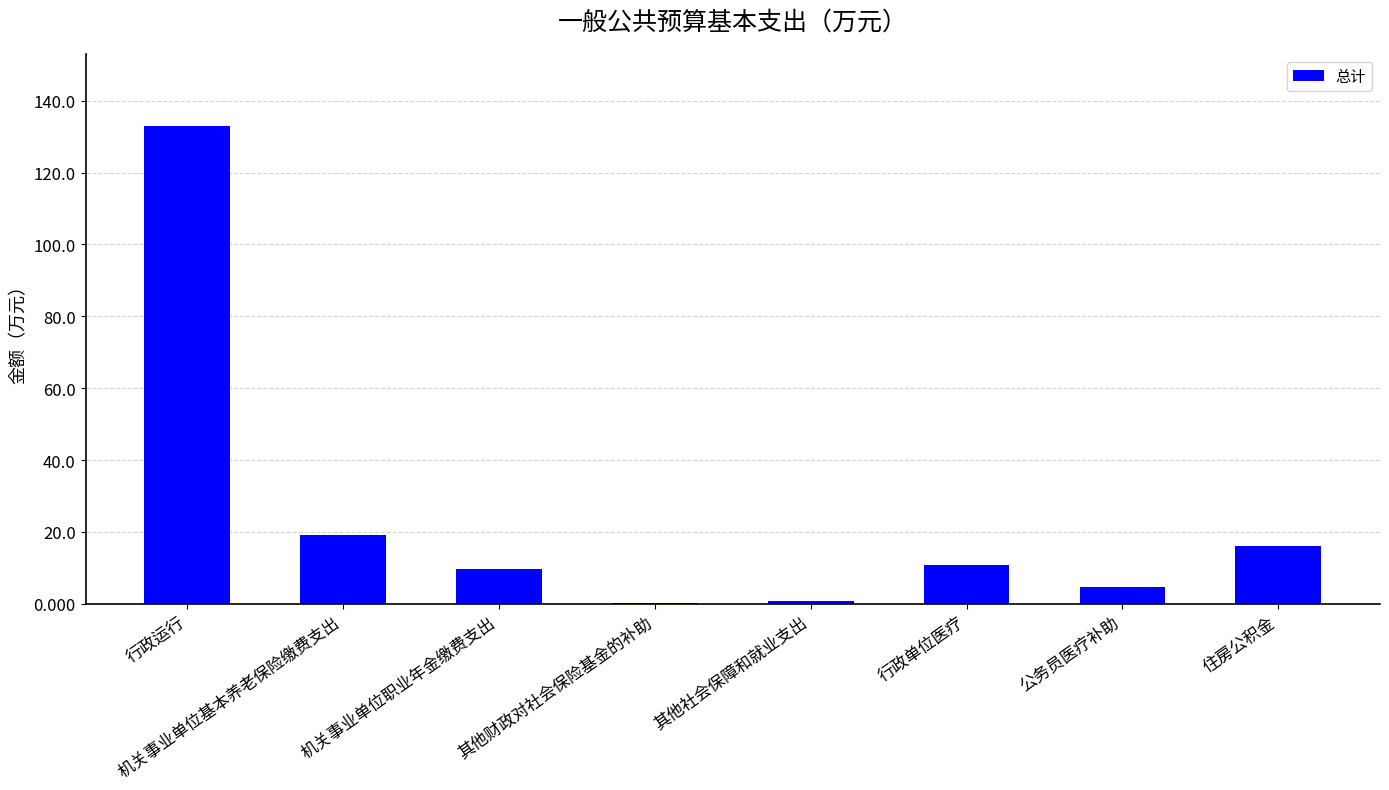

What is the sum of all values?

194.3